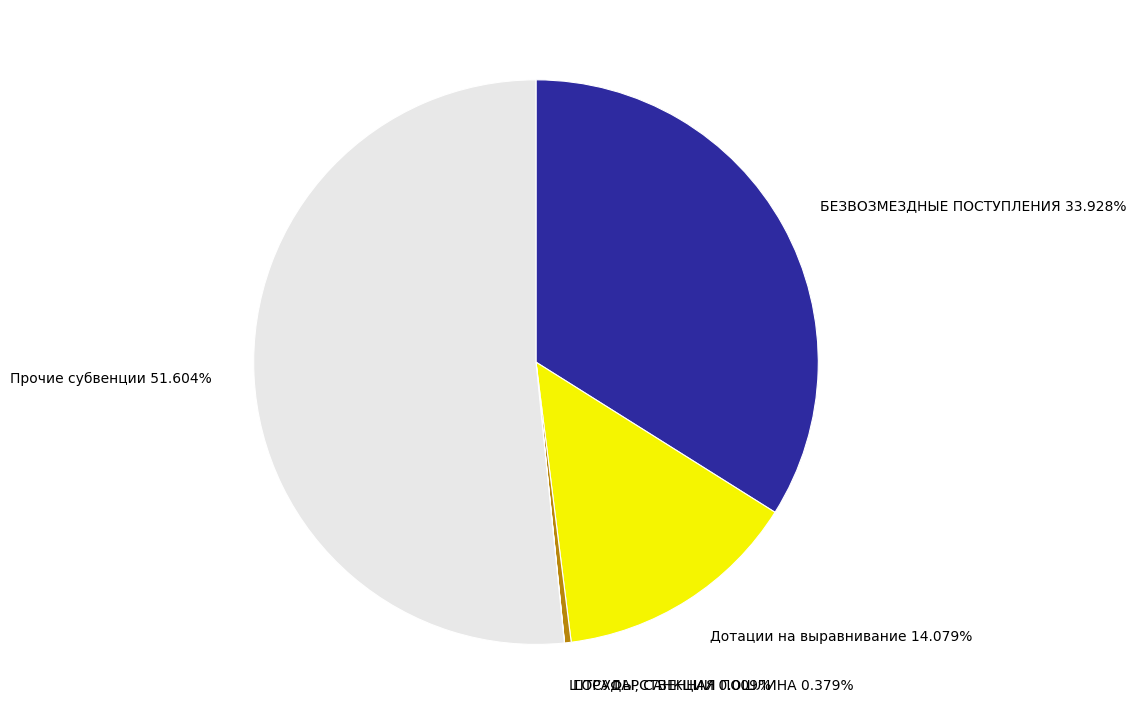

Do ГОСУДАРСТВЕННАЯ ПОШЛИНА 0.379% and Прочие субвенции 51.604% together represent more than half of the pie?

Yes